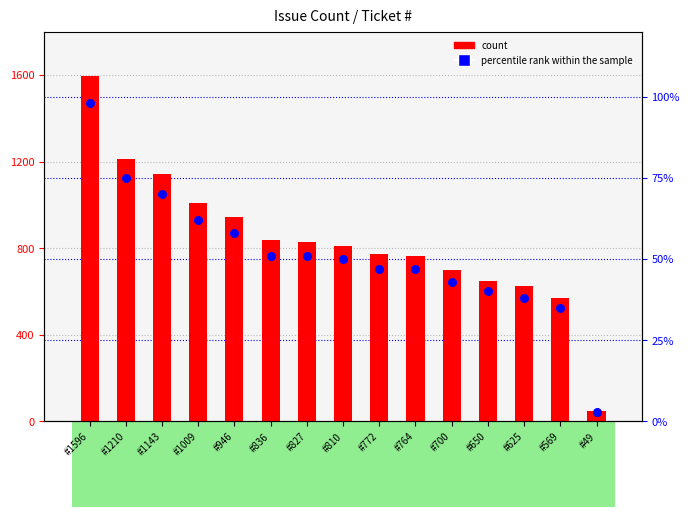

What are all the series names shown in the legend?

count, percentile rank within the sample